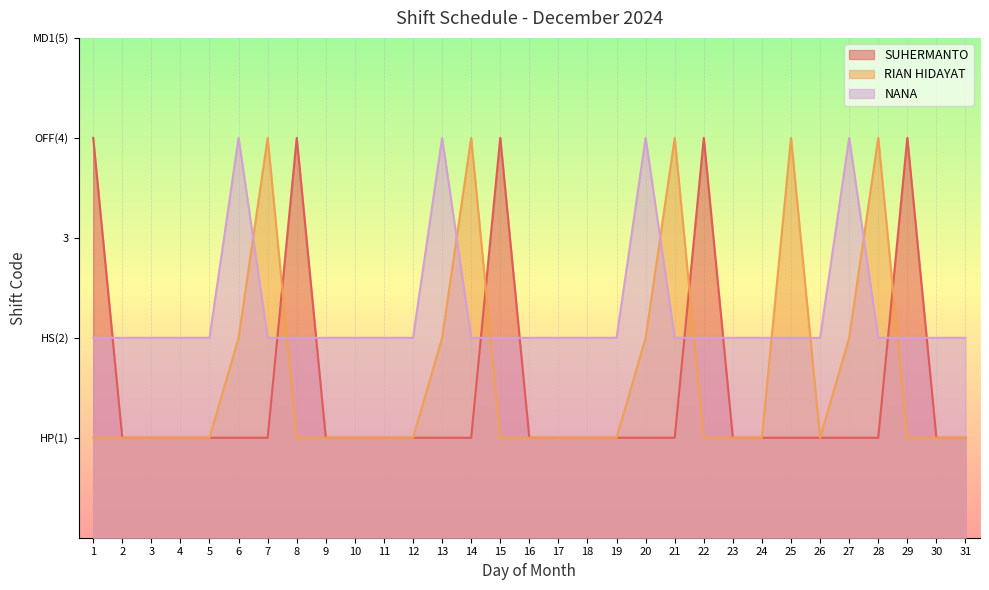

What are all the series names shown in the legend?

SUHERMANTO, RIAN HIDAYAT, NANA